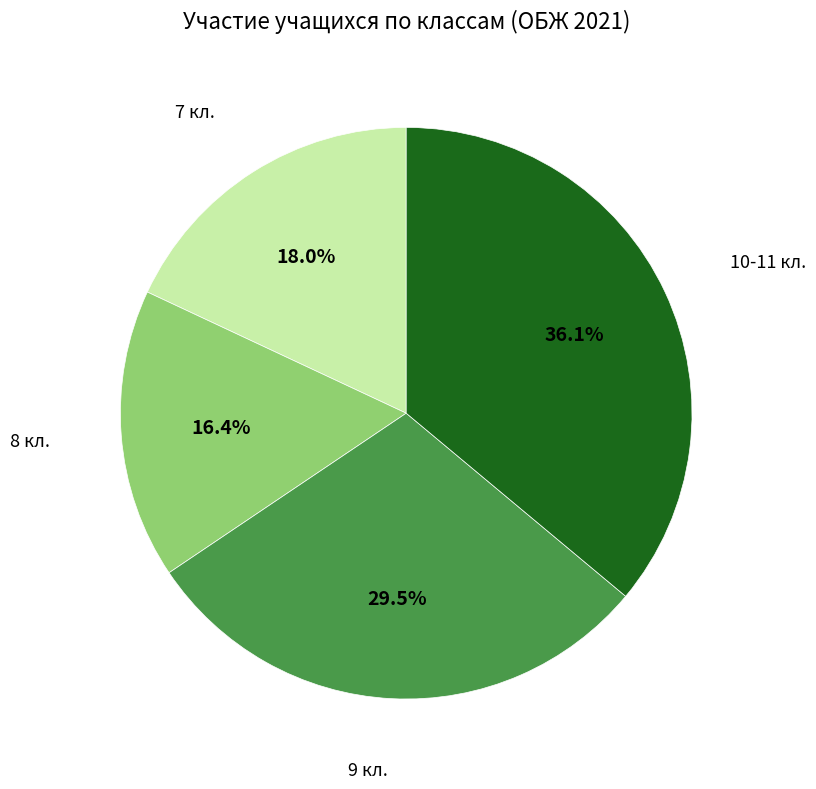

To the nearest percent, what percentage of the pie is 8 кл.?

16%